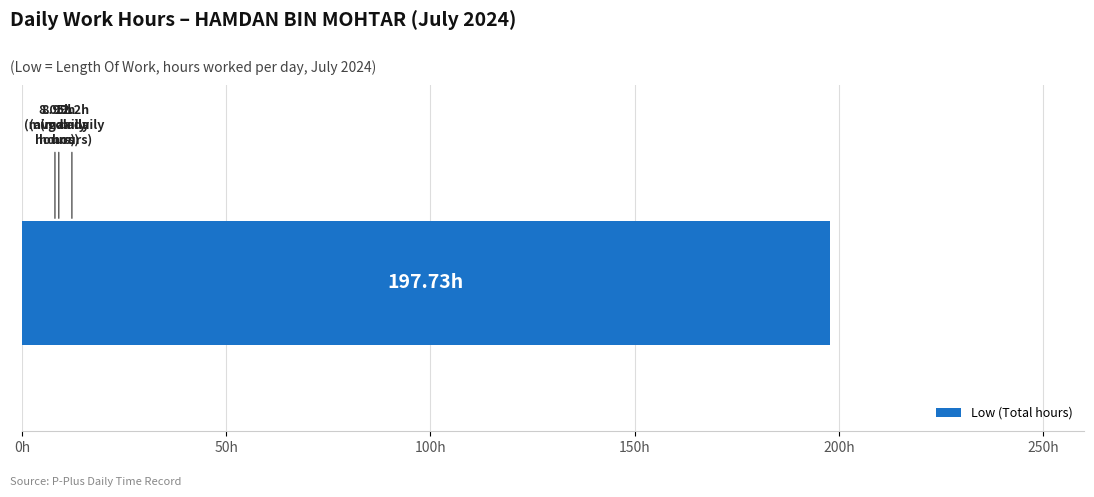

What is the difference between the maximum and minimum values?

4.1